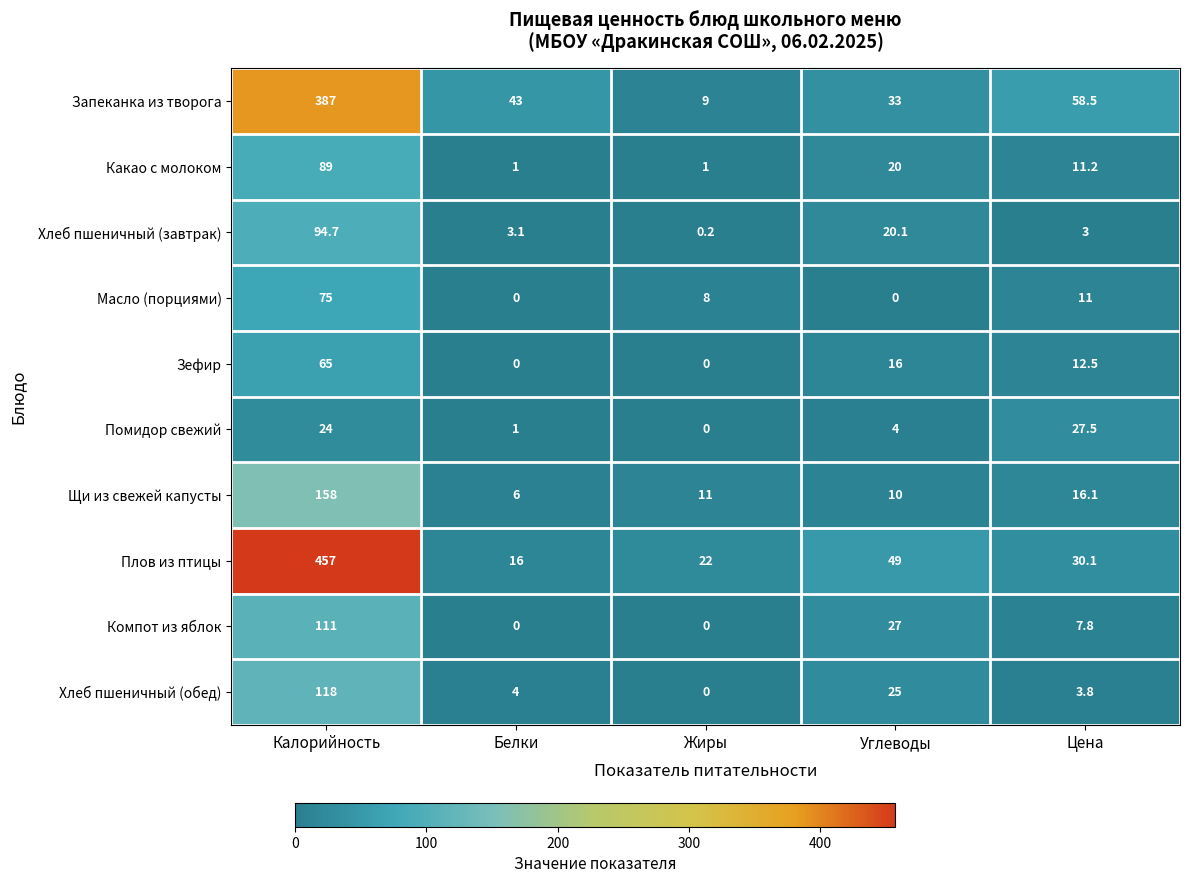

The value of Зефир at Калорийность is 65.0. True or false?

True